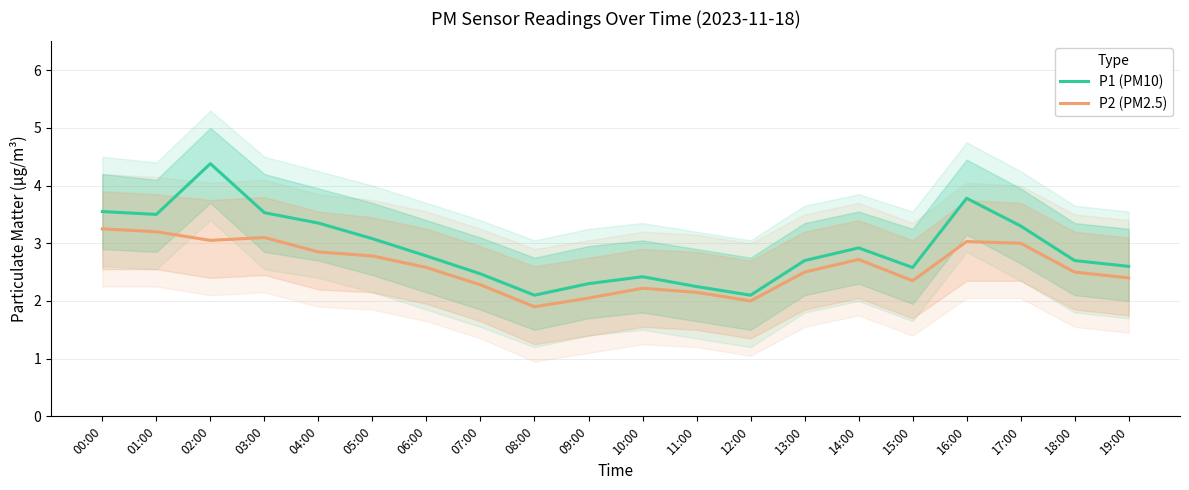

At which label does P1 (PM10) reach its minimum?

08:00